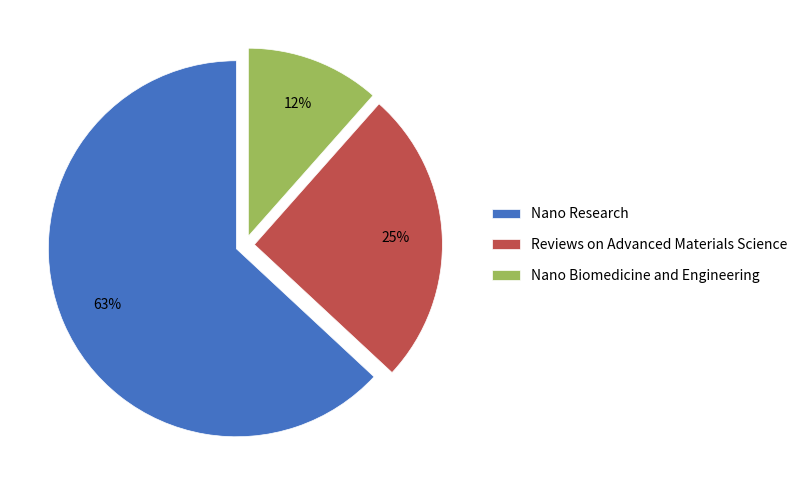

Rank the categories by value from lowest to highest.

Nano Biomedicine and Engineering, Reviews on Advanced Materials Science, Nano Research